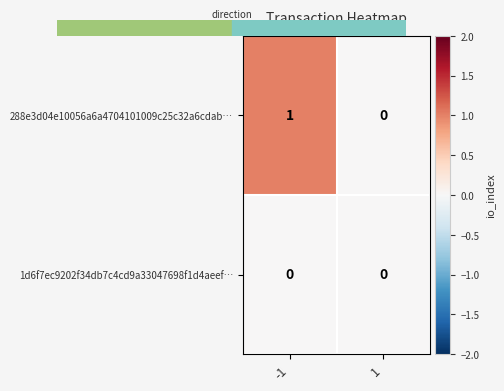

Rank the series by their average value, from highest to lowest.

288e3d04e10056a6a4704101009c25c32a6cdab…, 1d6f7ec9202f34db7c4cd9a33047698f1d4aeef…